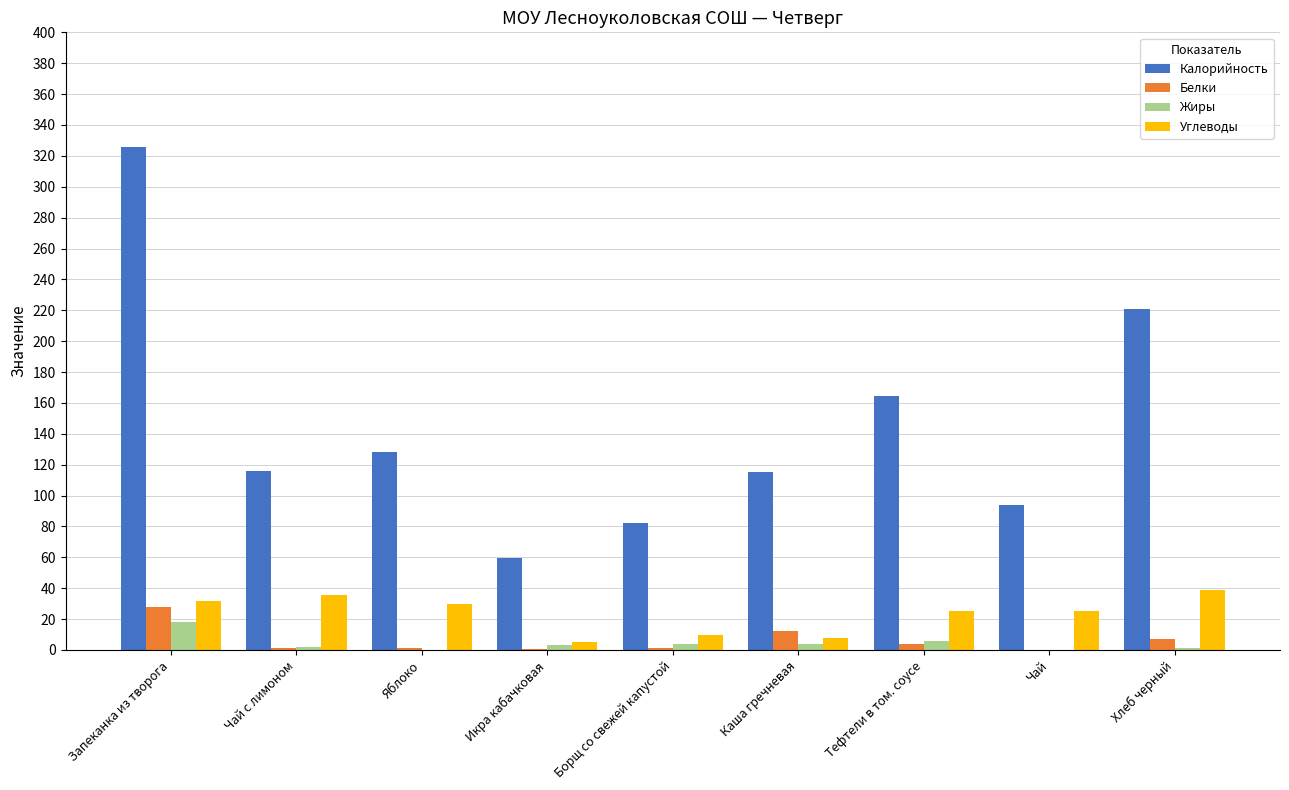

The Белки series shows 9.6 at Запеканка из творога. True or false?

False